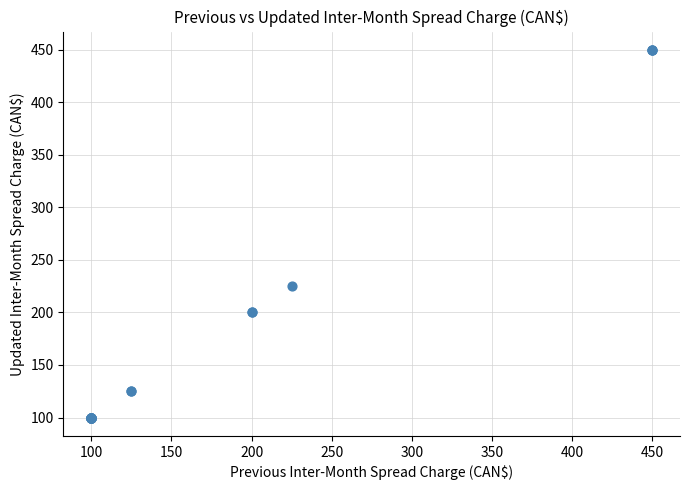

What Y value in the scatter plot is closest to 275?

225